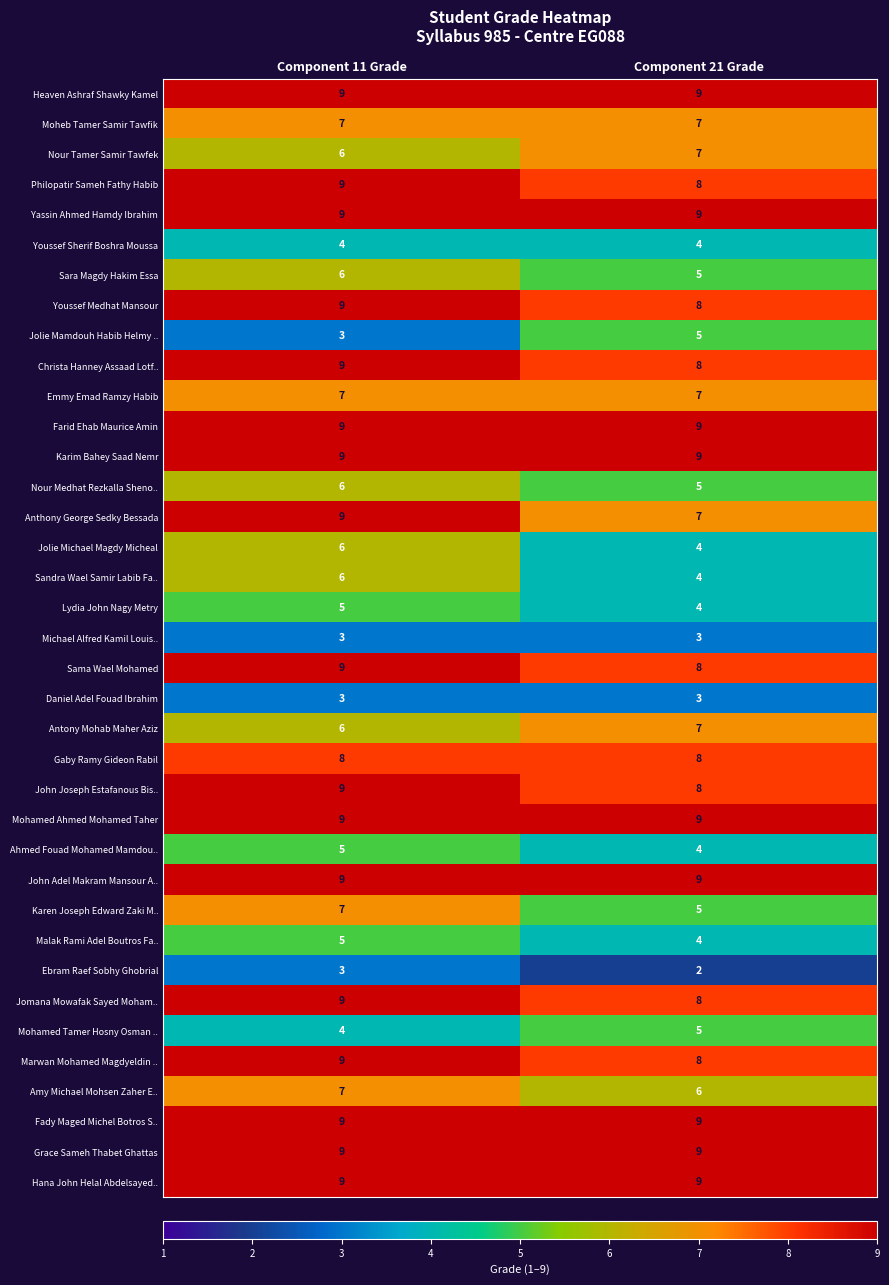

What is the maximum value for Daniel Adel Fouad Ibrahim?

3